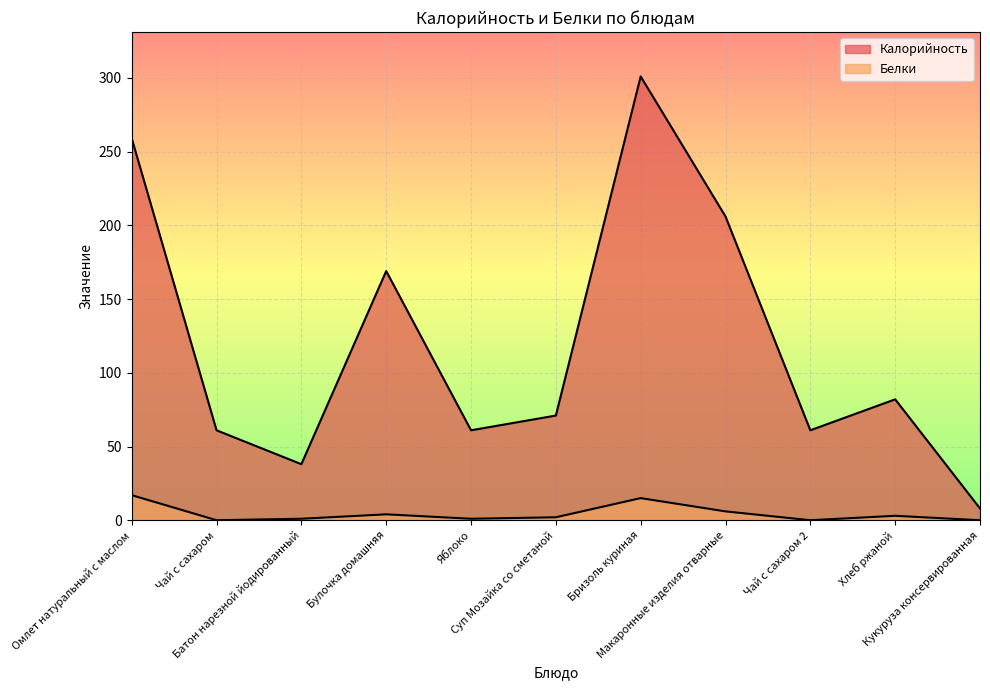

Is it true that Белки equals 6 at Макаронные изделия отварные?

True